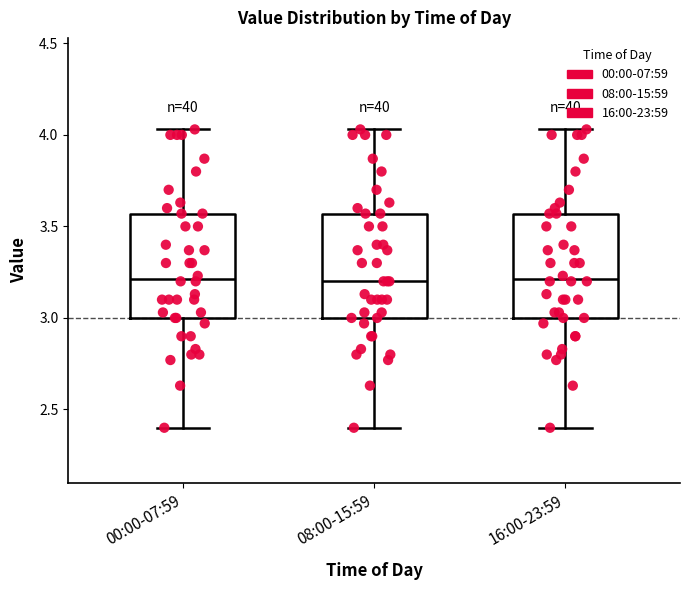

Where does the lower whisker of the box for 00:00-07:59 end on the y-axis? The values are not printed on the chart, so give them approximately, as read against the axis.

2.40